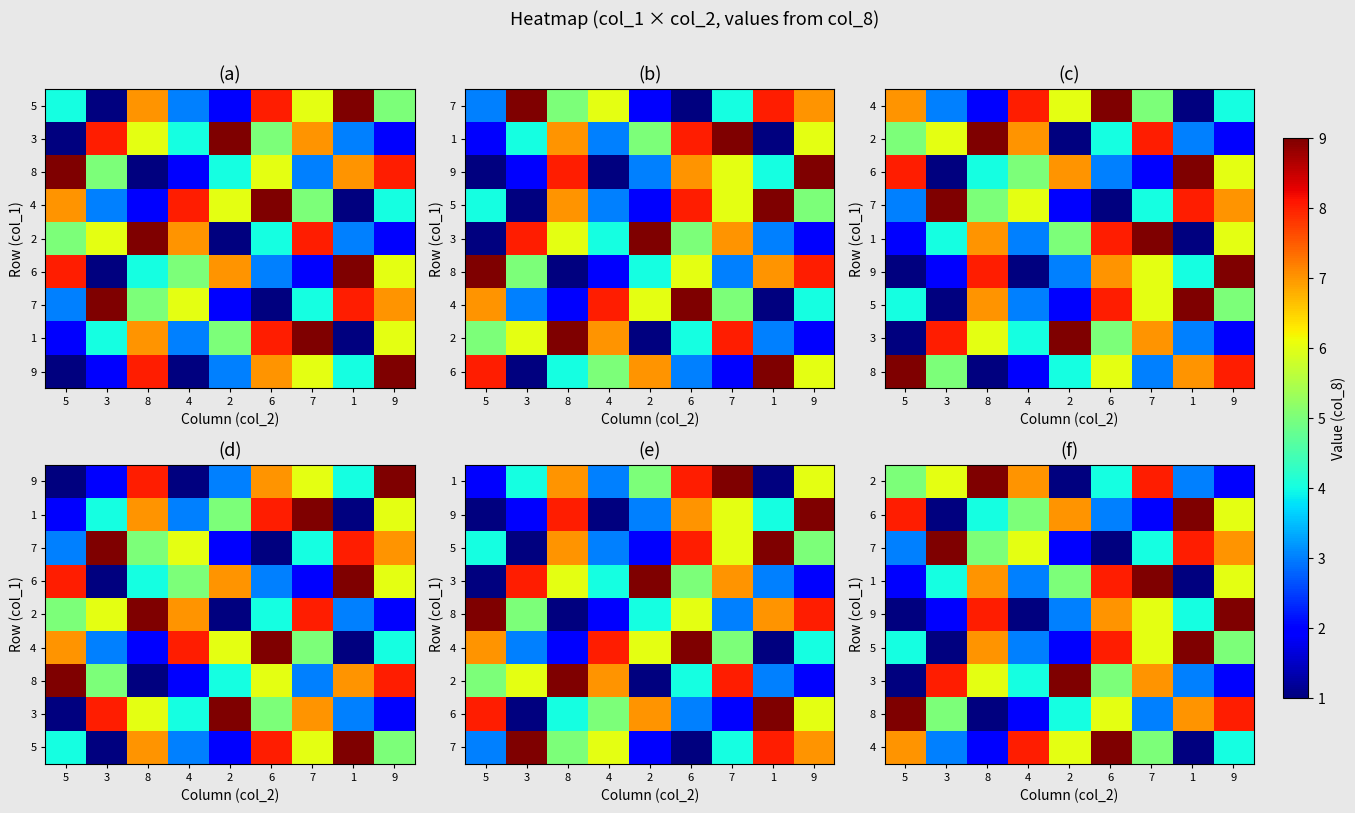

What is the difference between the highest and lowest values at 5?

8